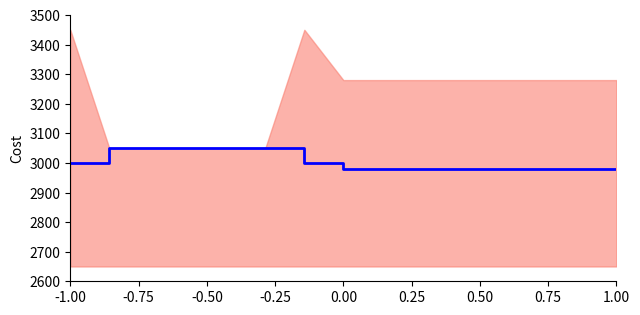

At which category does the chart reach its minimum across all series?

0.75